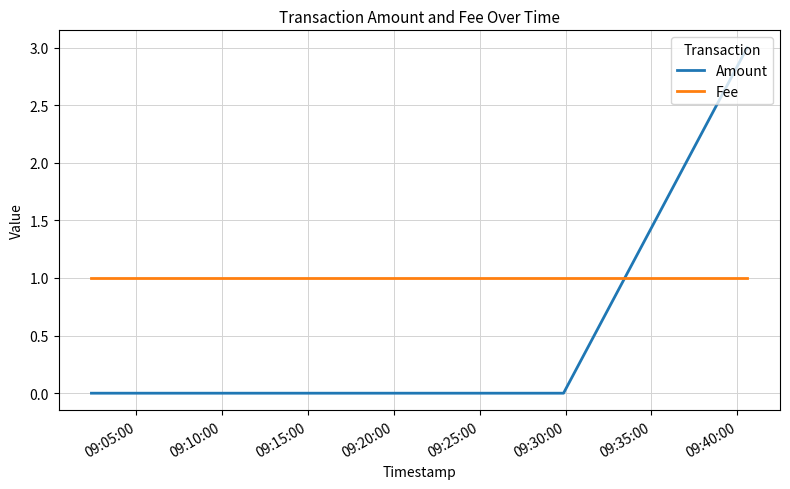

What is the sum of all Amount values?

3